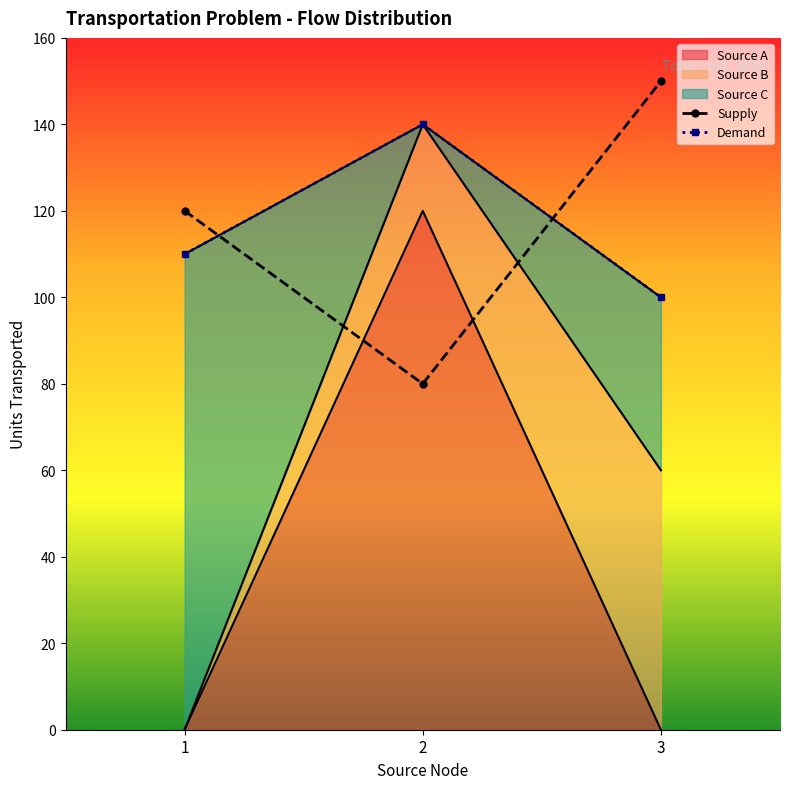

What is the difference between the maximum and second lowest values in the Demand series?

30